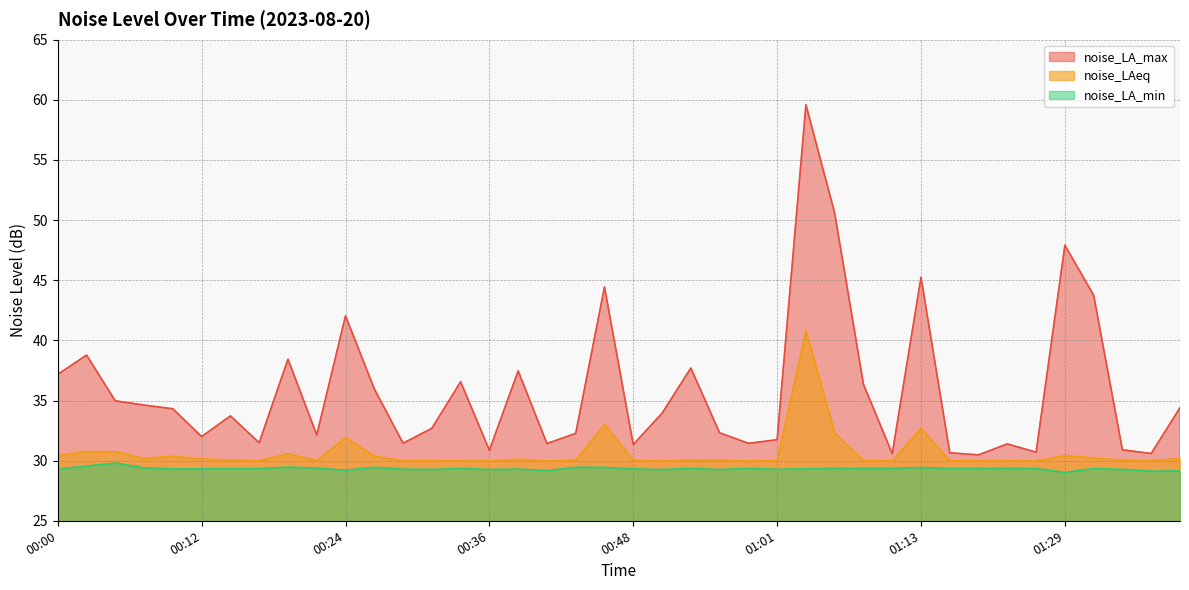

How many series are shown in this chart?

3